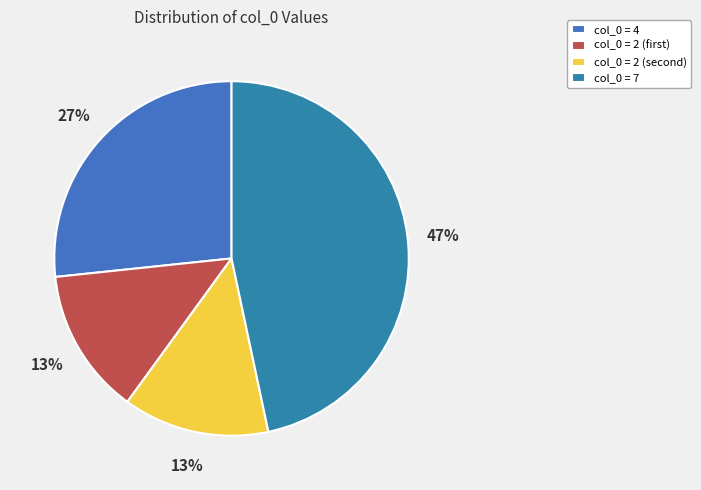

Count the number of slices in the pie.

4